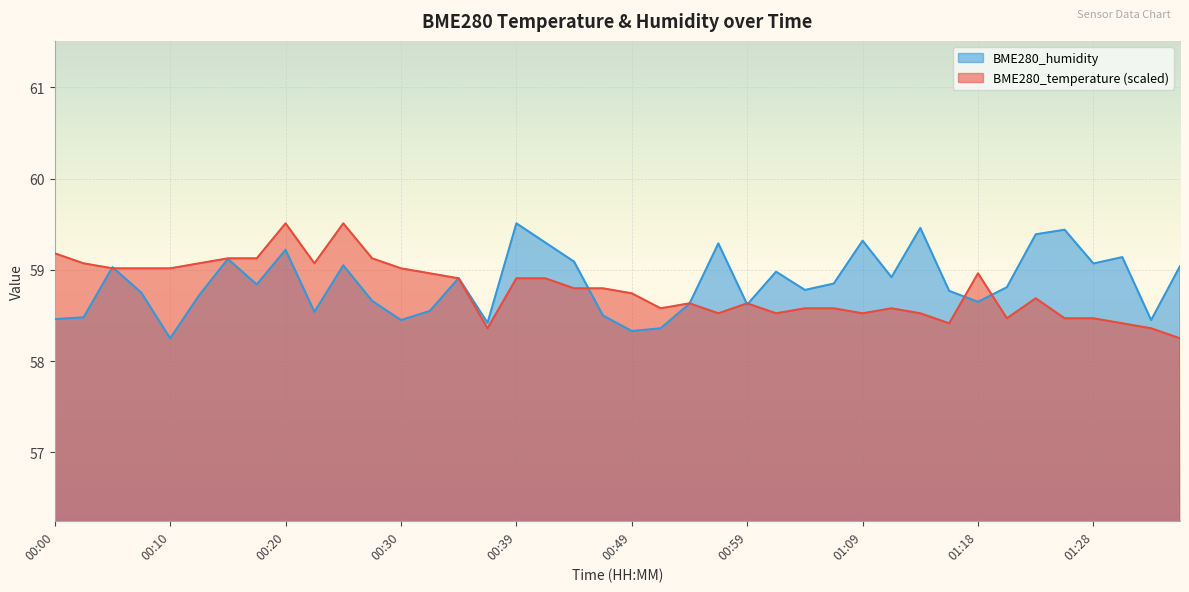

What is the label of the 28th point from the left?

01:06